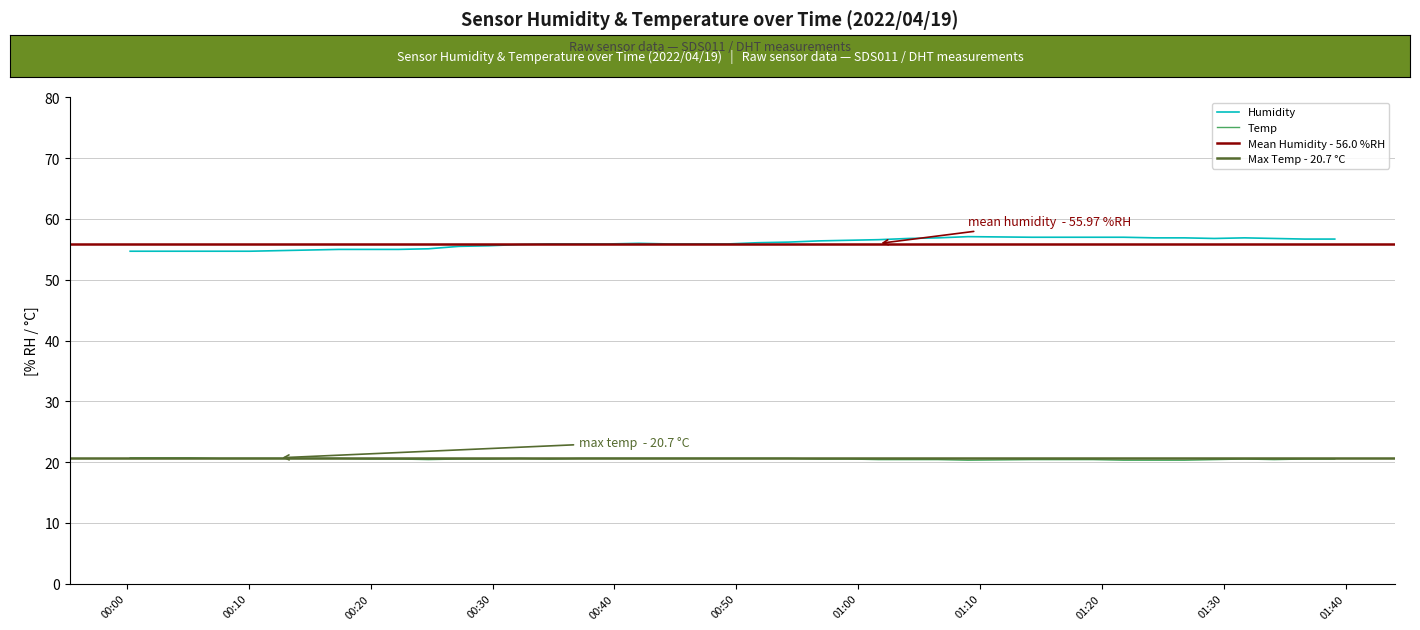

What is the label of the 14th point from the right?

2022/04/19 01:04:07